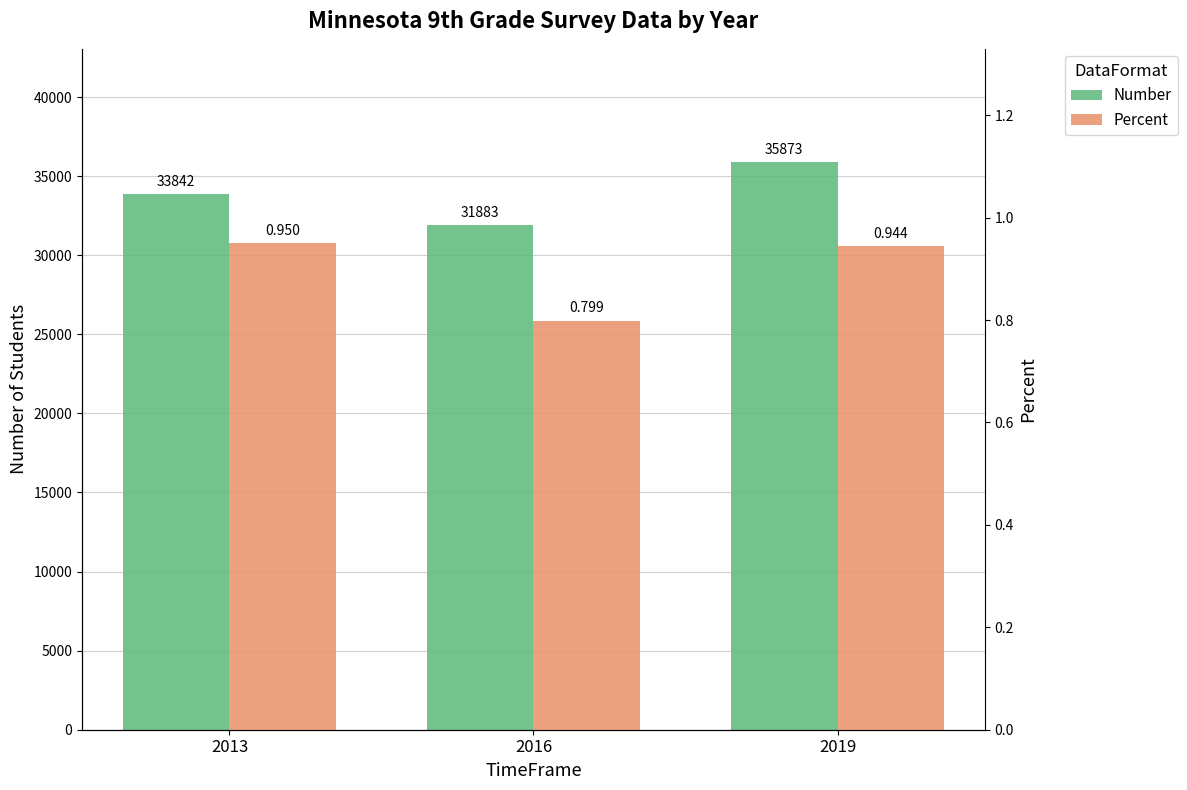

Which series has the largest range (max minus min)?

Number